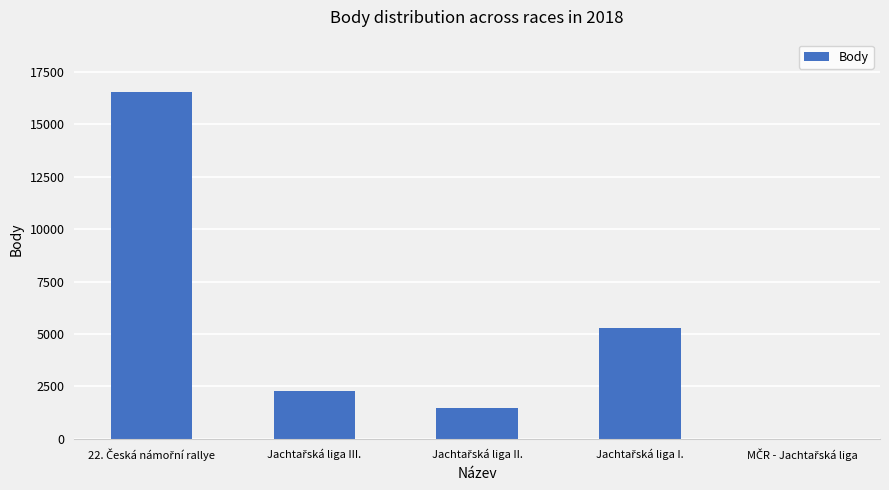

What is the greatest value displayed?

16557